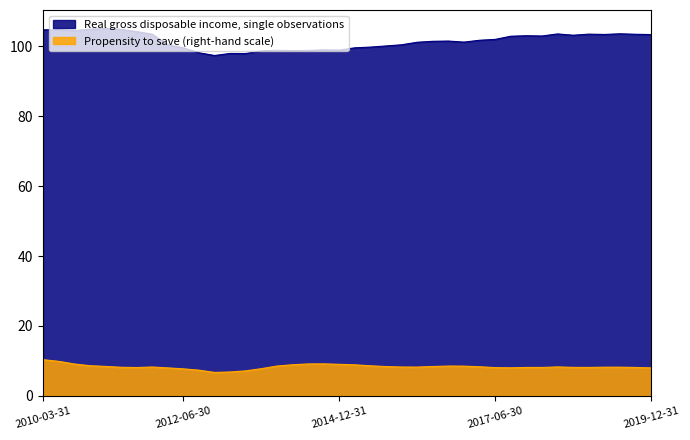

The Propensity to save (right-hand scale) series shows 2.2 at 2016-09-30. True or false?

False